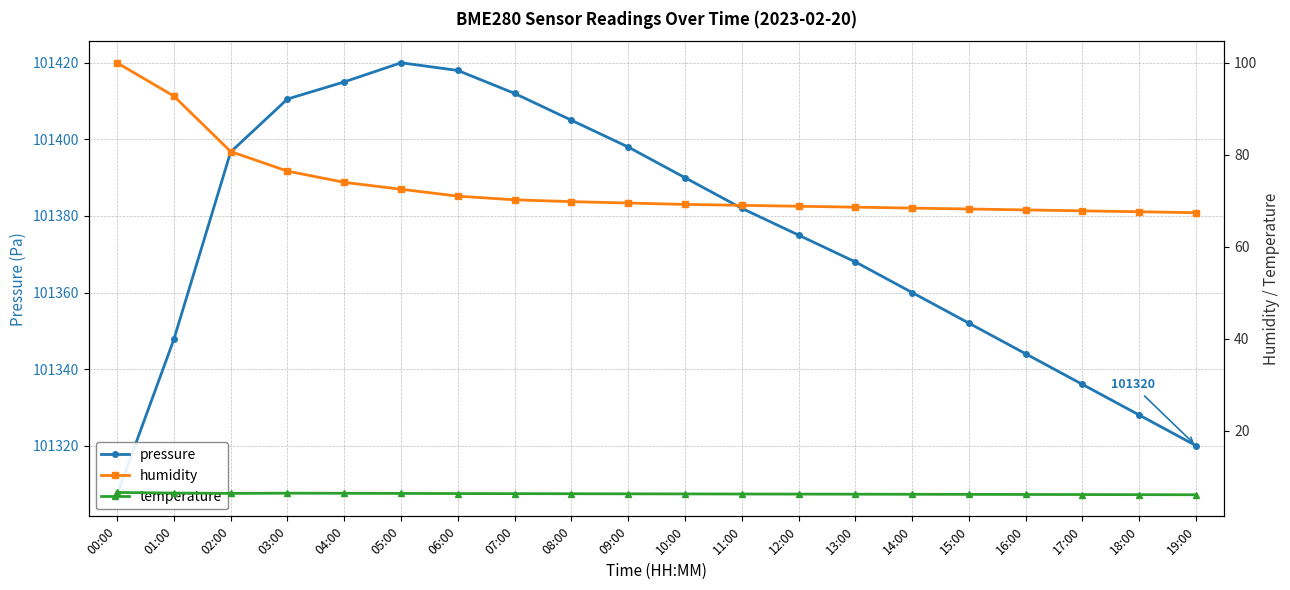

At how many categories does at least one series exceed 42828?

20